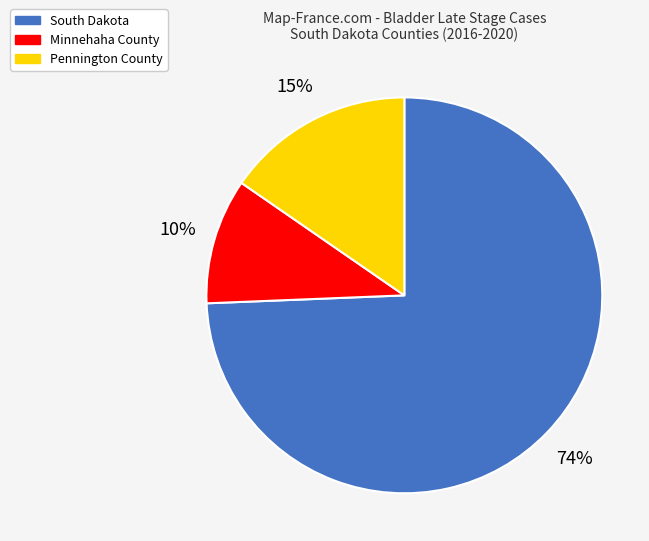

How many slices are in this pie chart?

3